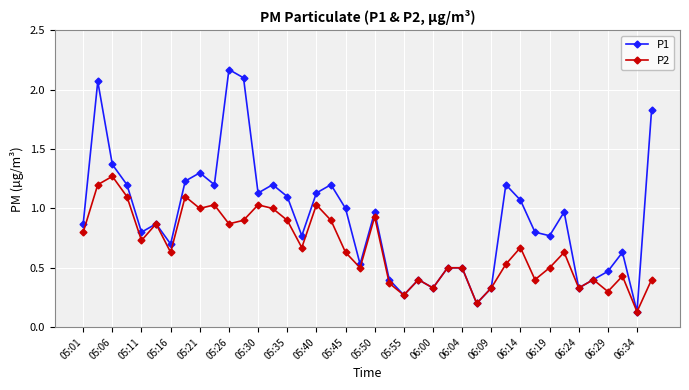

Which series has the widest spread of values?

P1